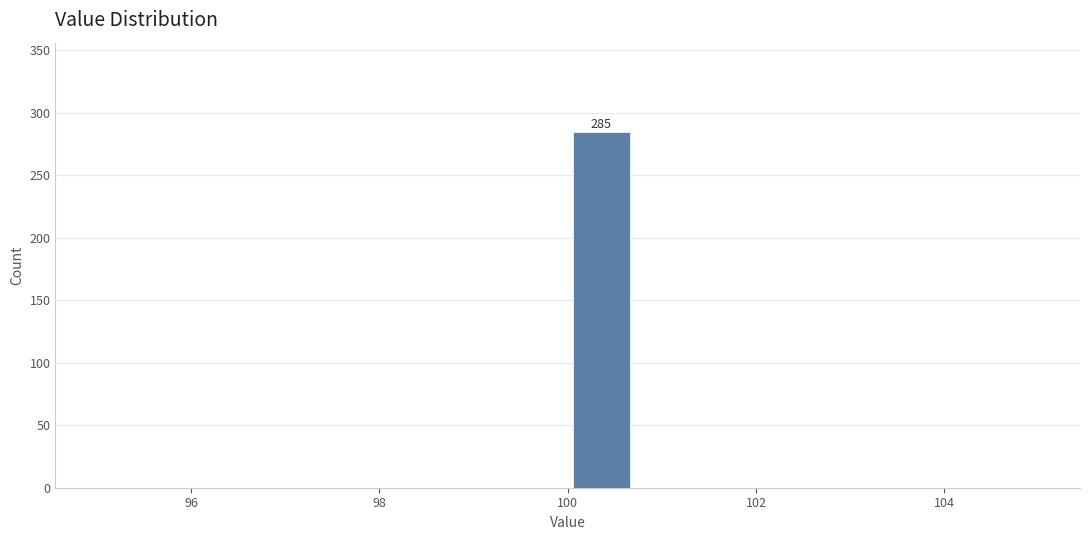

Around what value on the x-axis is the tallest bar? Give the approximate position of its centre, as read against the axis.

100.4